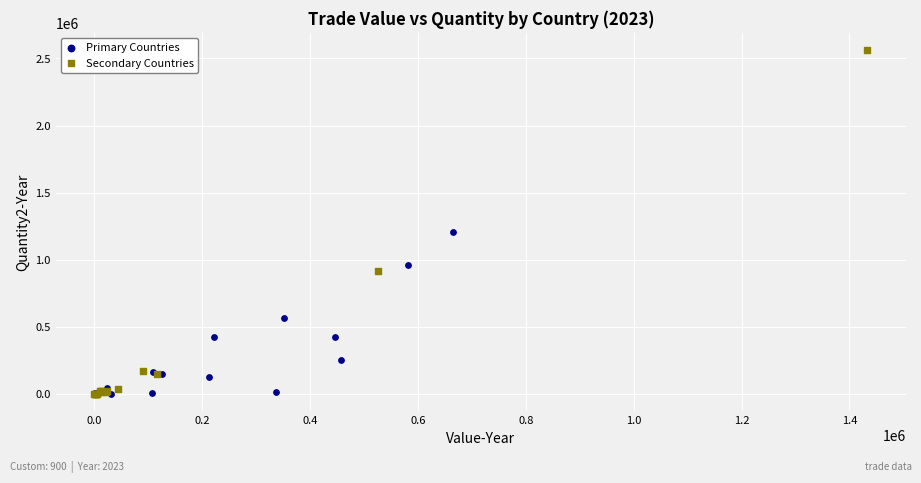

Which series has the largest Y range (max minus min)?

Secondary Countries